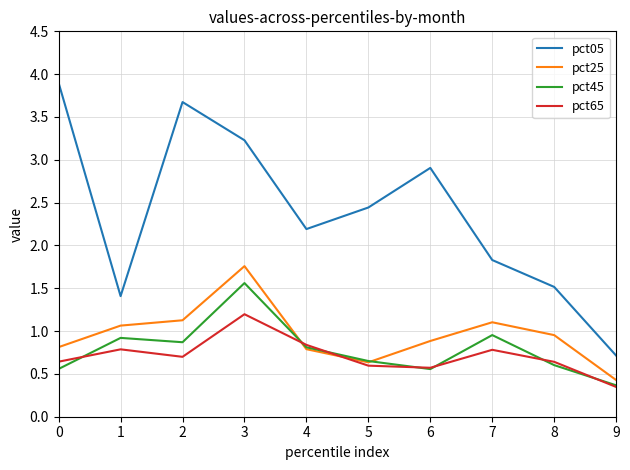

What is the difference between the highest and lowest values at 2?

3.0